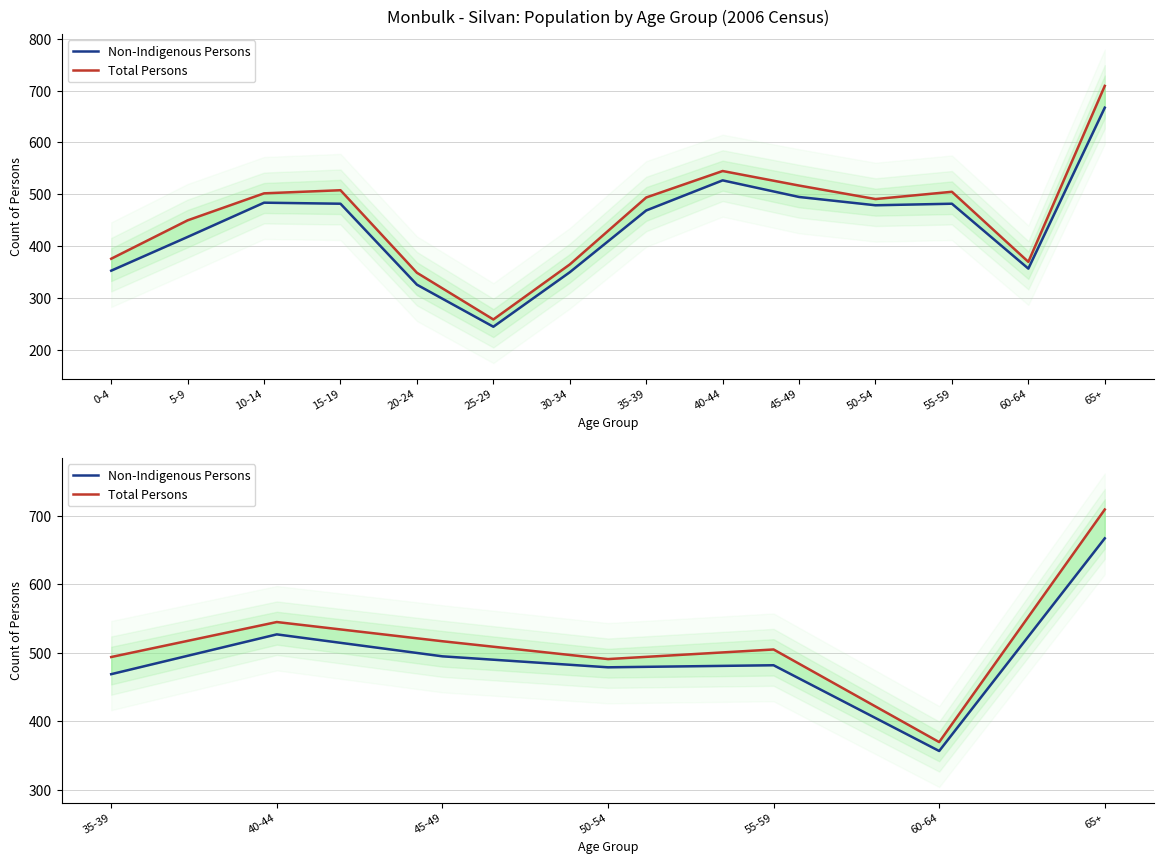

True or false: Total Persons and Non-Indigenous Persons intersect in this chart.

False